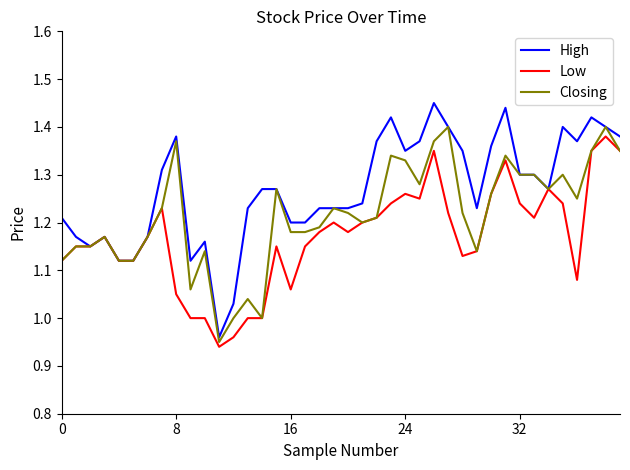

List the series in order of their overall mean, lowest first.

Low, Closing, High